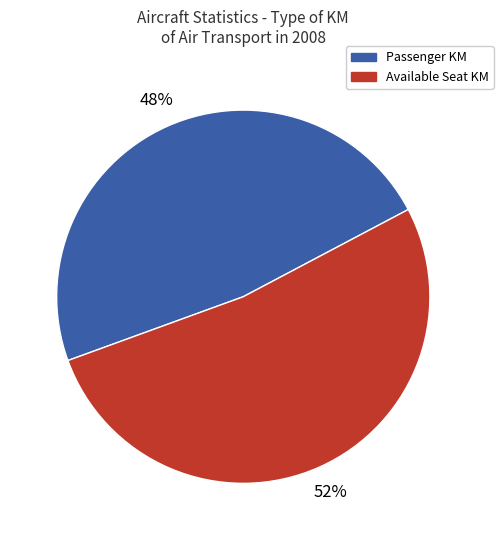

Which slice is the smallest?

Passenger KM